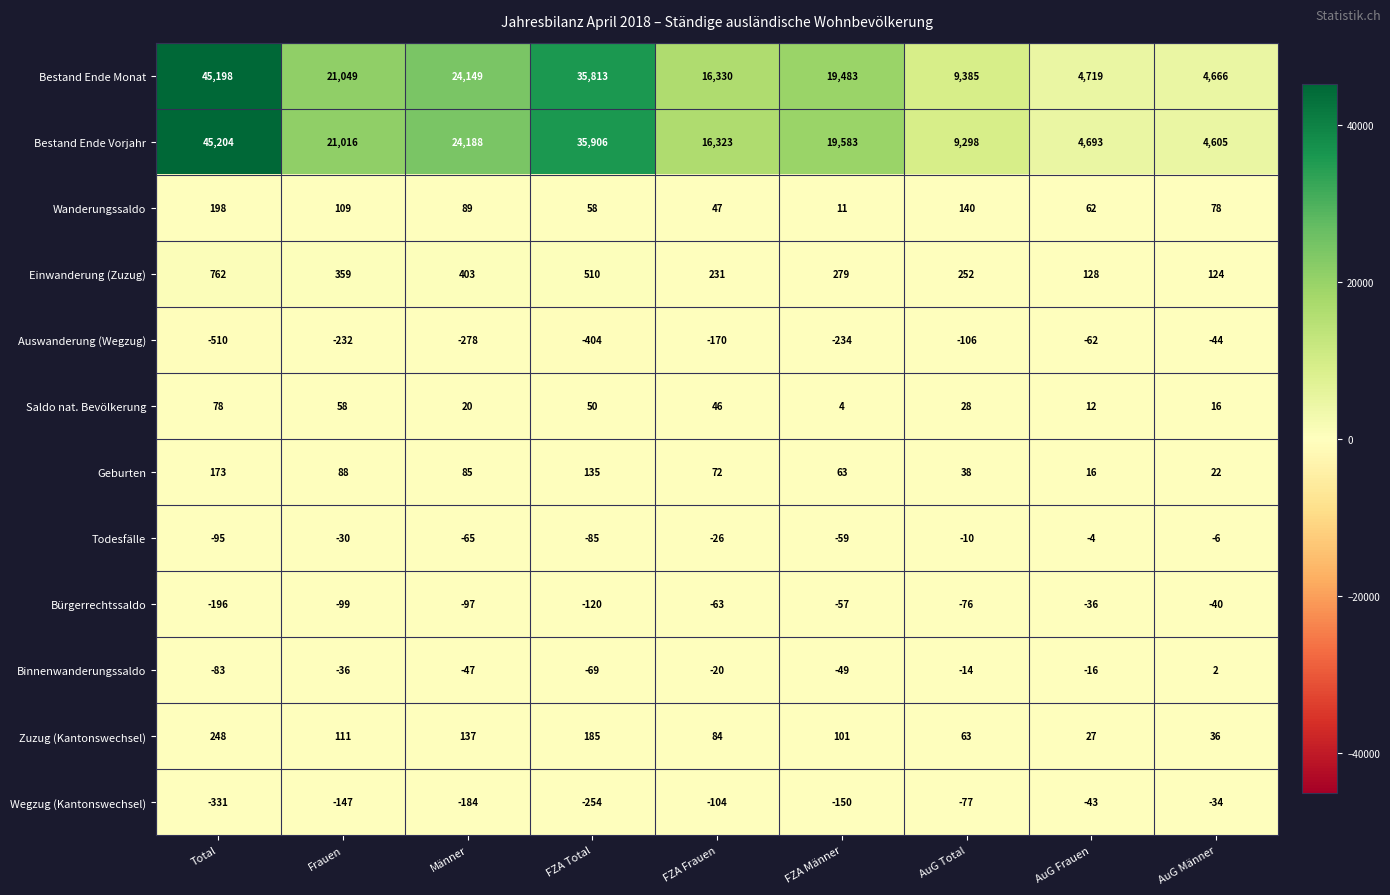

What is the difference between the maximum and minimum values in the Einwanderung (Zuzug) series?

638